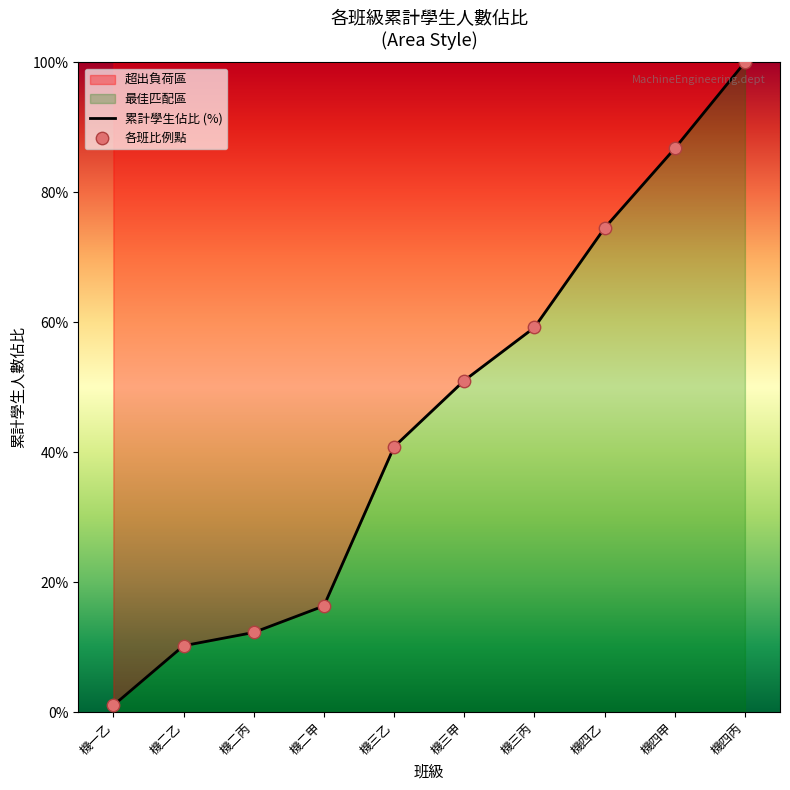

At which category is the sum across all series the highest?

機四丙